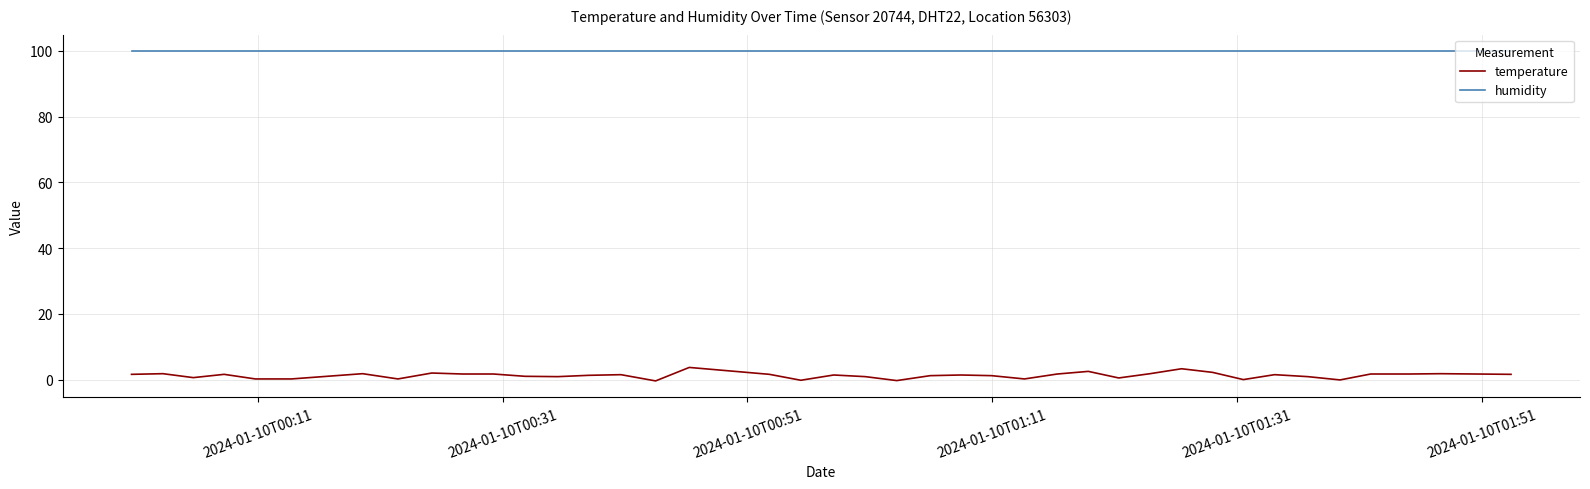

Which series has the largest range (max minus min)?

temperature